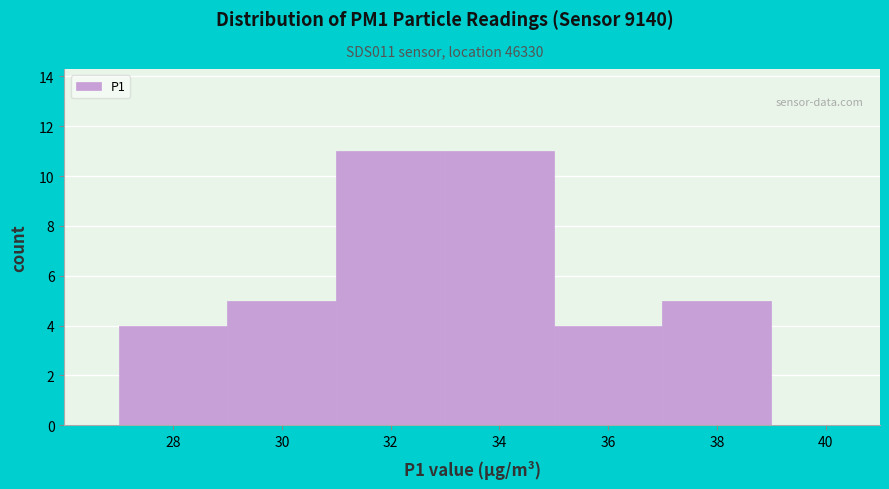

Reading left to right, transcribe this chart: for each bar, give the range it covers on the x-axis and its height. The values are not printed on the chart, so give them approximately, as read against the axis.

27 to 29: 4
29 to 31: 5
31 to 33: 11
33 to 35: 11
35 to 37: 4
37 to 39: 5